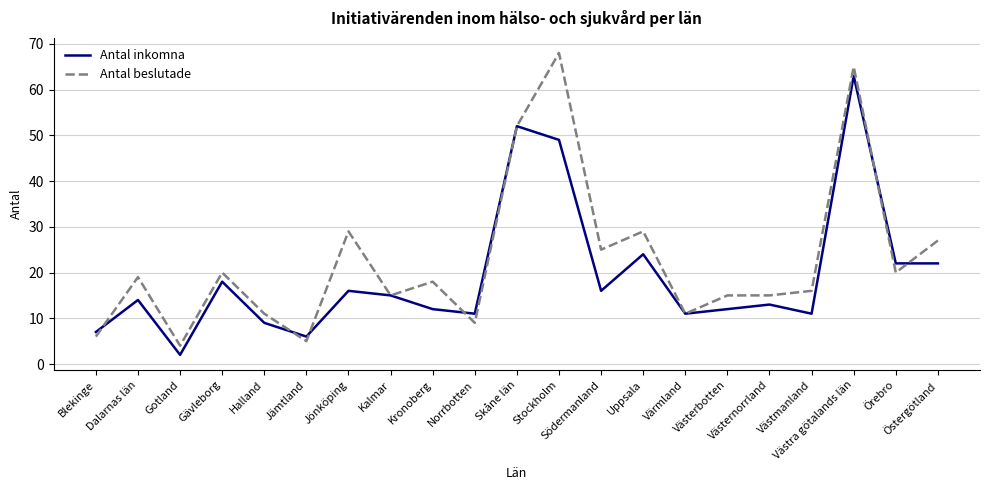

Reading left to right, extract all data points from this chart.

Antal inkomna: 7	14	2	18	9	6	16	15	12	11	52	49	16	24	11	12	13	11	63	22	22
Antal beslutade: 6	19	4	20	11	5	29	15	18	9	52	68	25	29	11	15	15	16	65	20	27